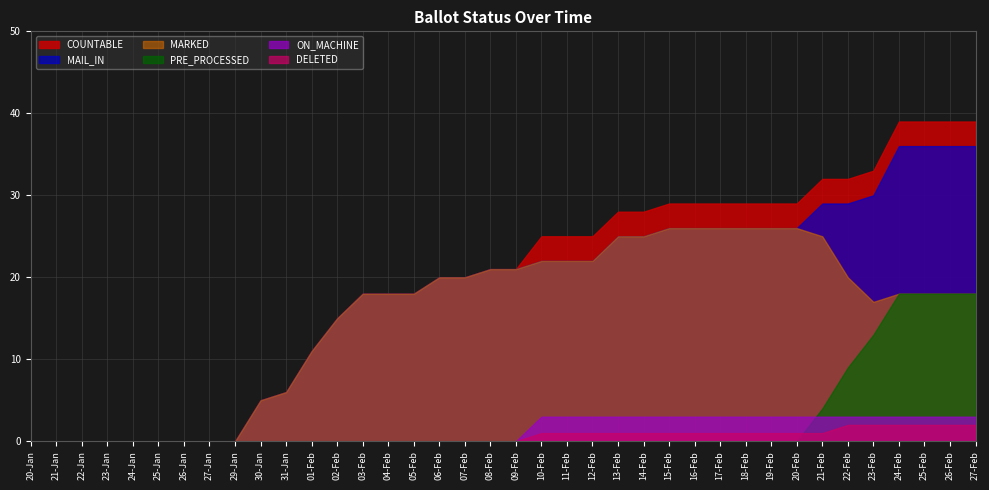

What is the sum of all MARKED values?

579